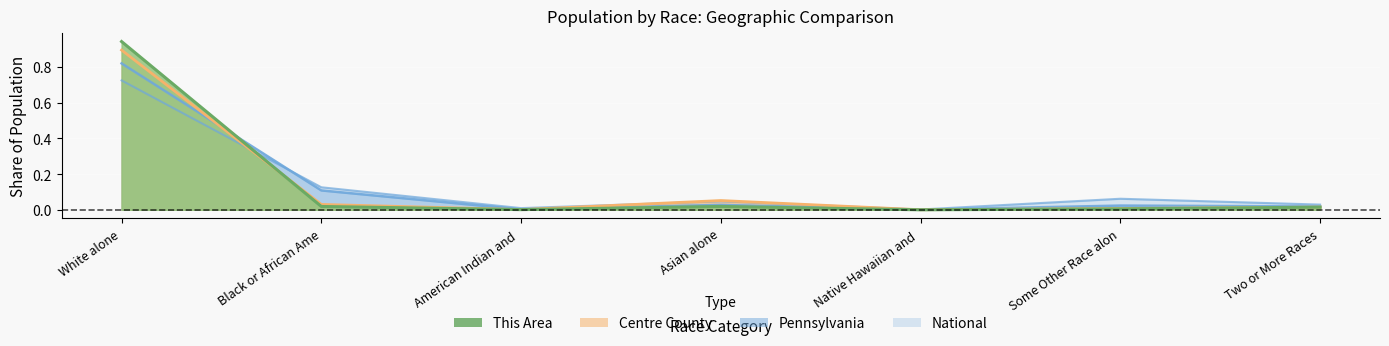

List the series in order of their peak value, lowest first.

National, Pennsylvania, Centre County, This Area